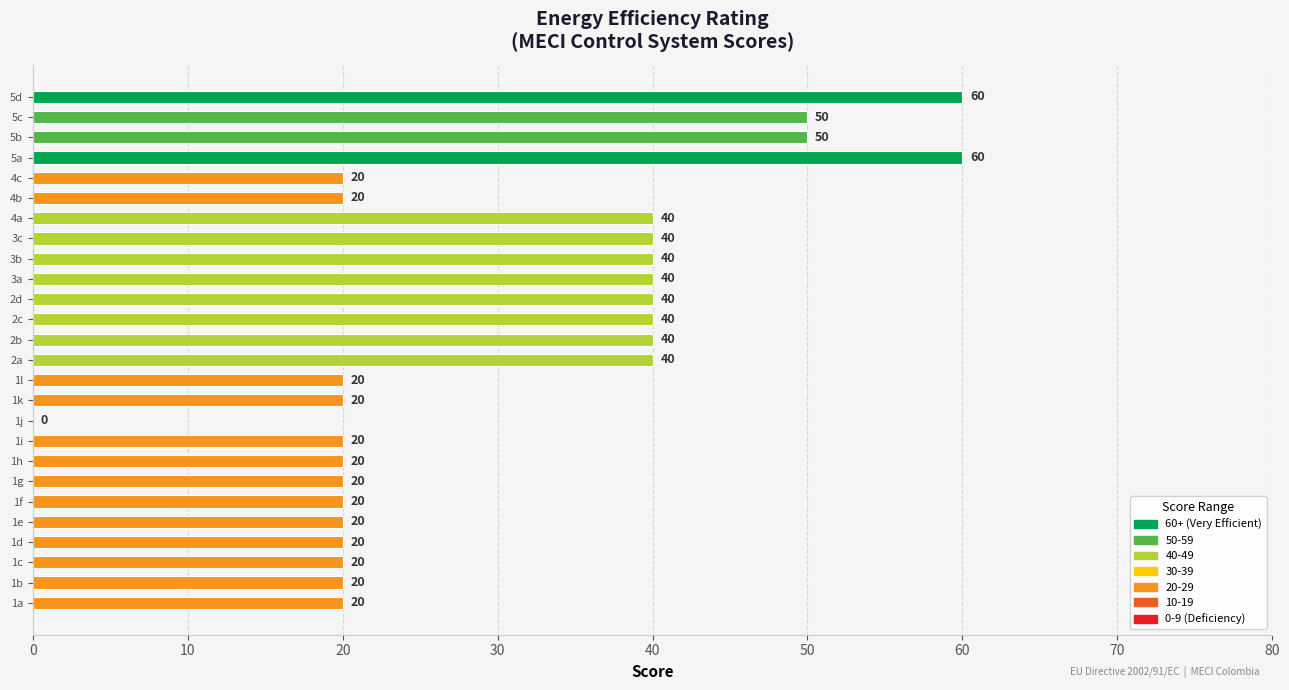

Between 1k and 4a, which is larger?

4a